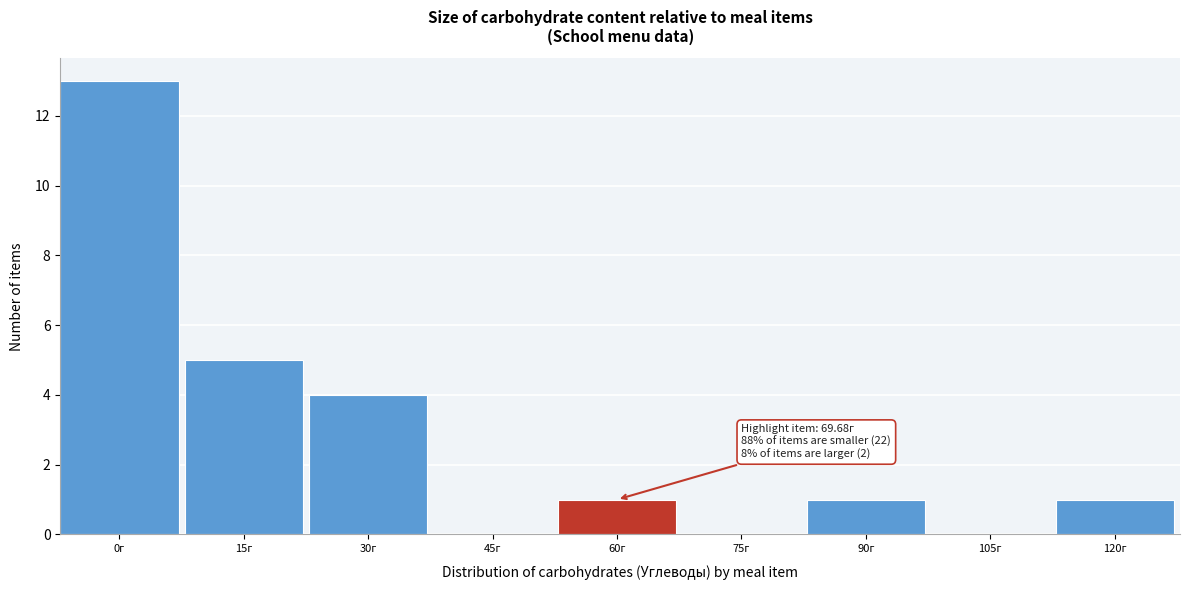

Reading right to left, extract all data points from this chart.

120г=1	105г=0	90г=1	75г=0	60г=1	45г=0	30г=4	15г=5	0г=13